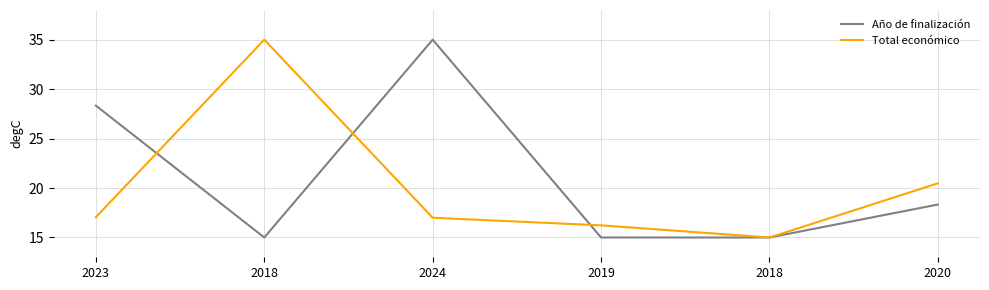

What are all the series names shown in the legend?

Año de finalización, Total económico